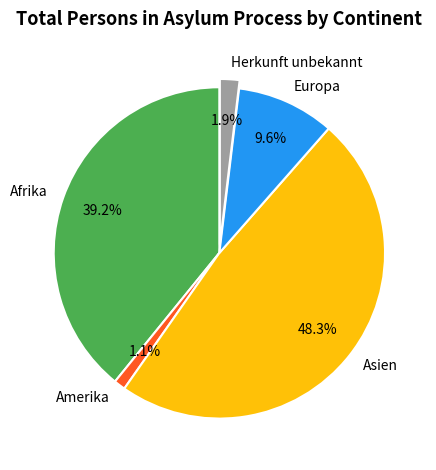

Approximately how many times larger is the value at Afrika compared to Europa?

4.1